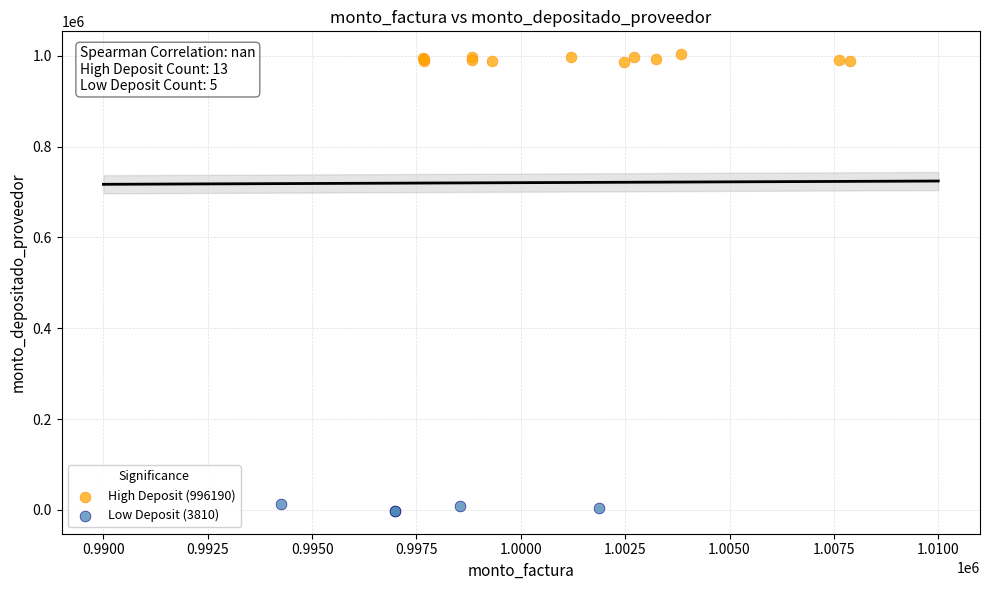

Which series reaches the maximum Y coordinate?

High Deposit (996190)